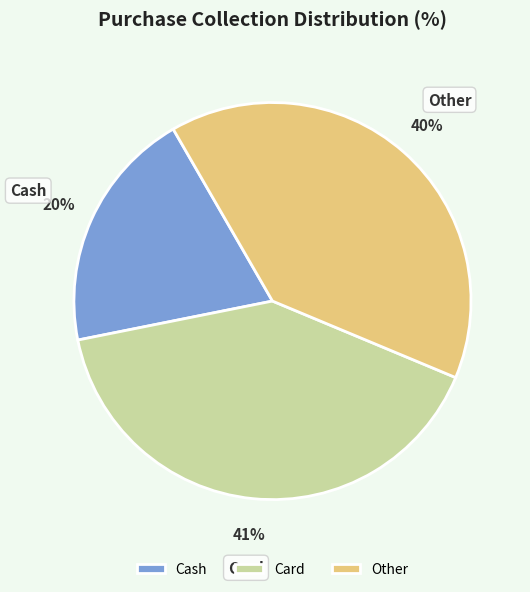

To the nearest percent, what is the difference between the Other and Card slice percentages?

1%